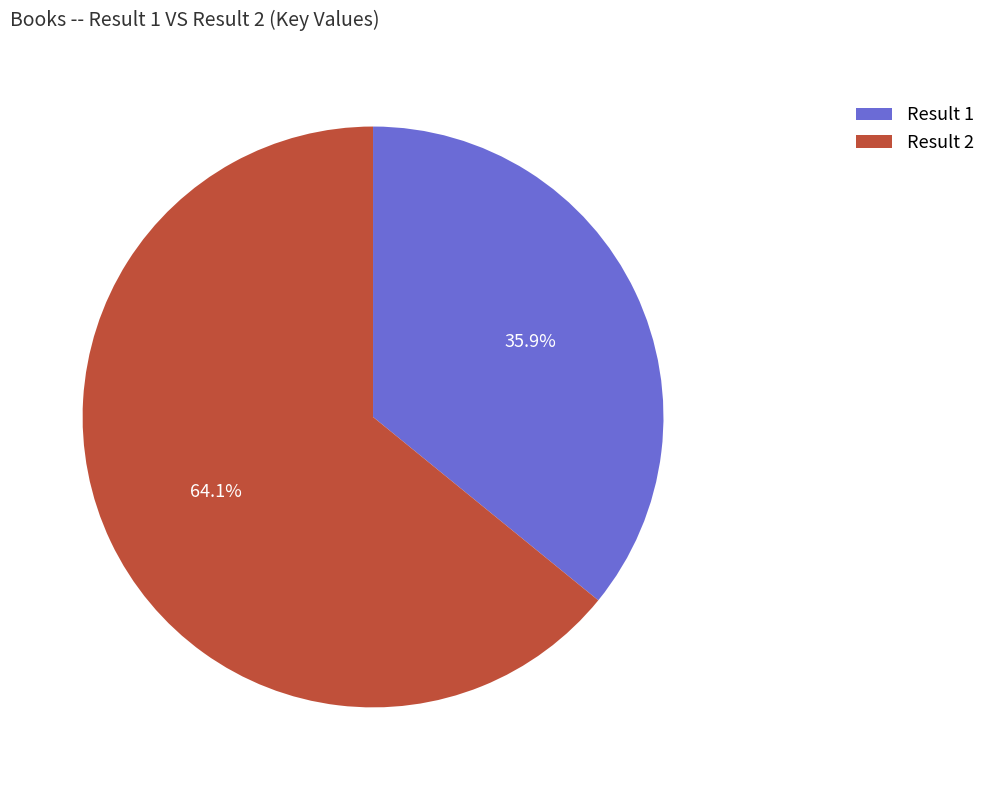

Approximately how many times larger is the value at Result 1 compared to Result 2?

0.6